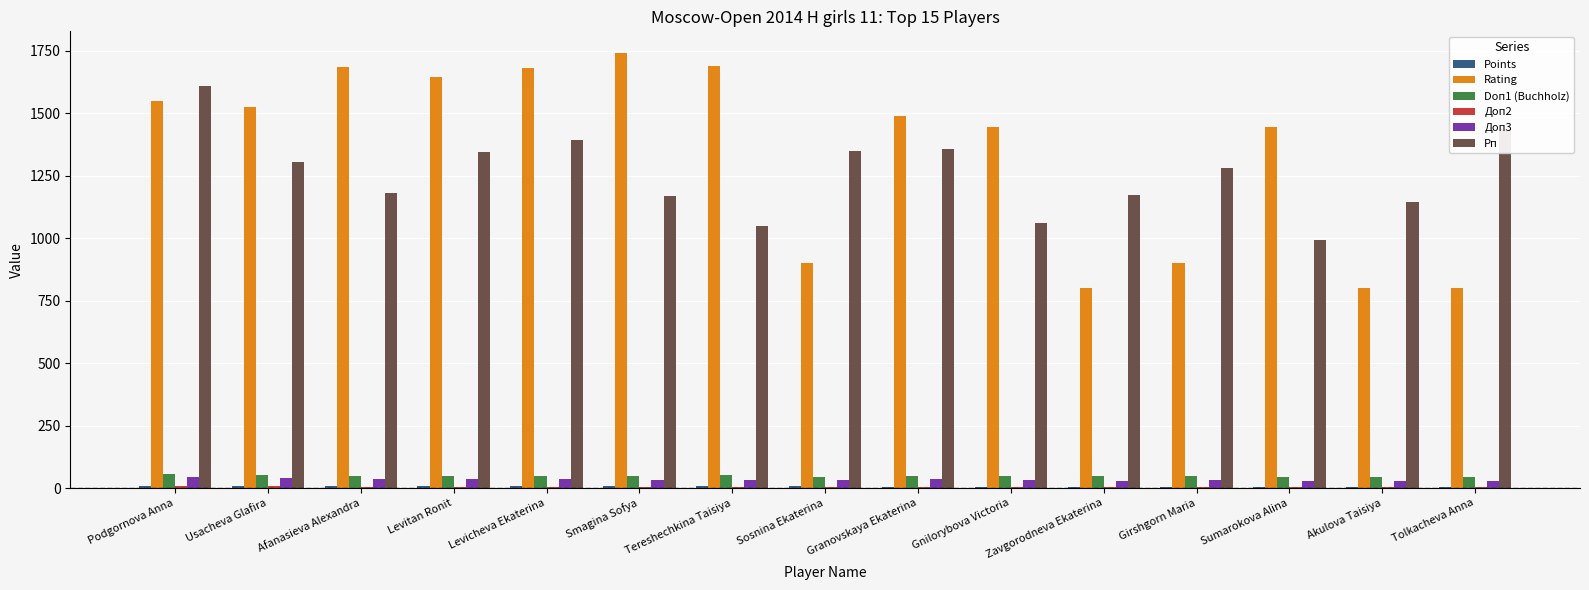

The value of Rating at Afanasieva Alexandra is 2413.5. True or false?

False